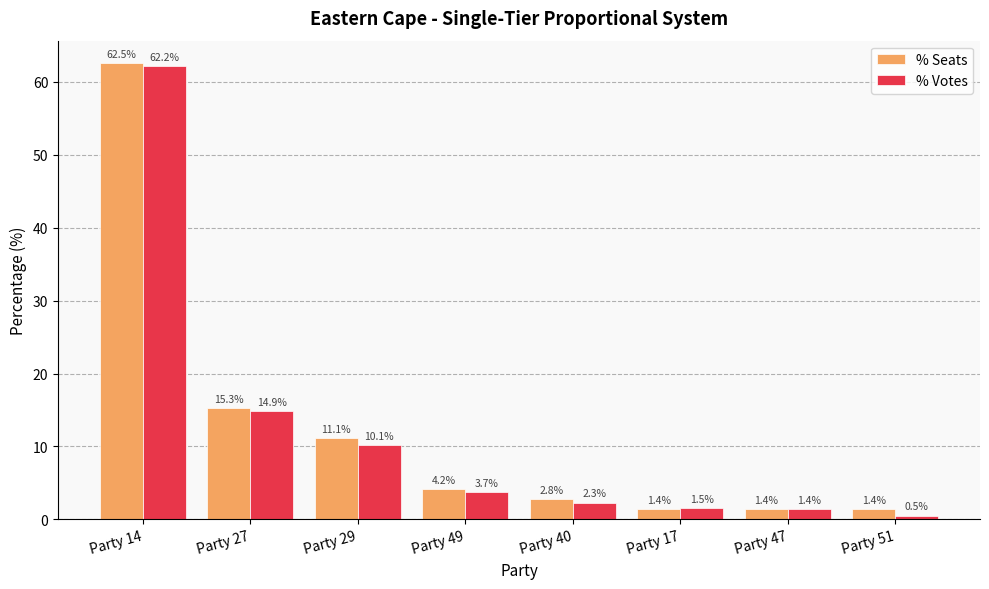

What is the lowest value of the % Seats series?

1.4